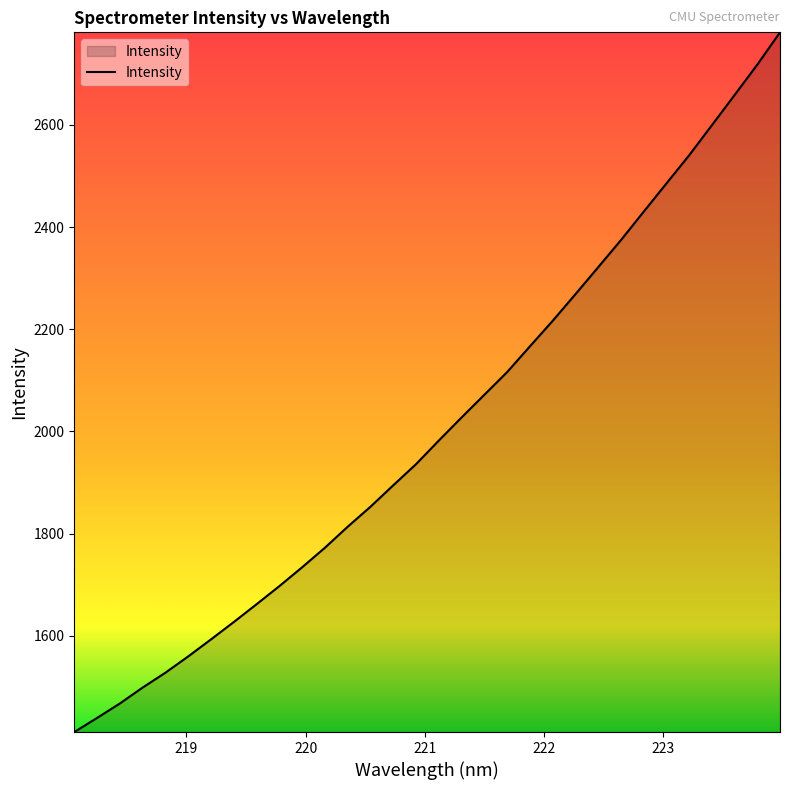

What is the maximum value shown in the chart?

2781.1